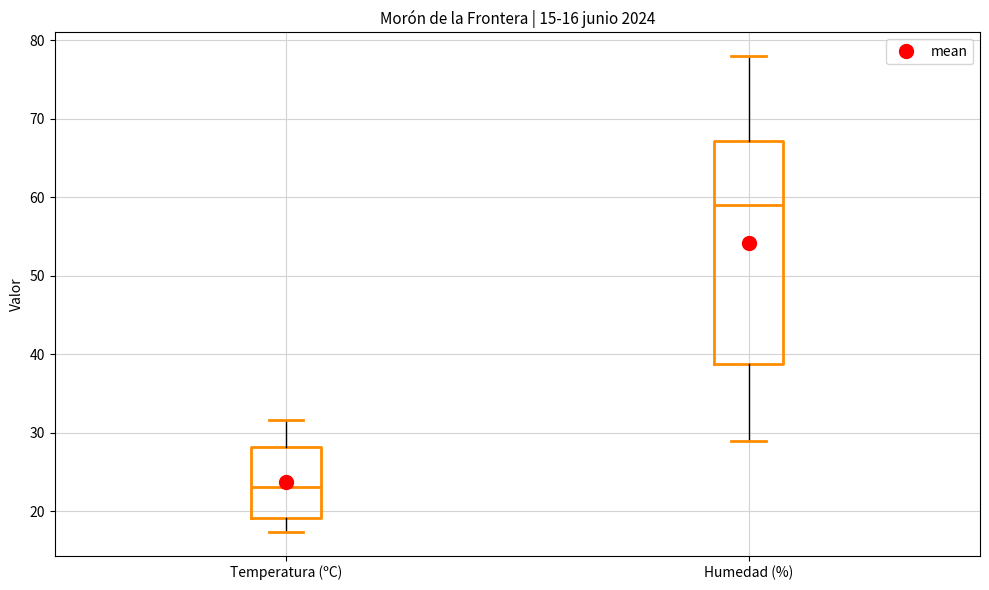

Which box is the tallest, from its lower edge to its upper edge?

Humedad (%)